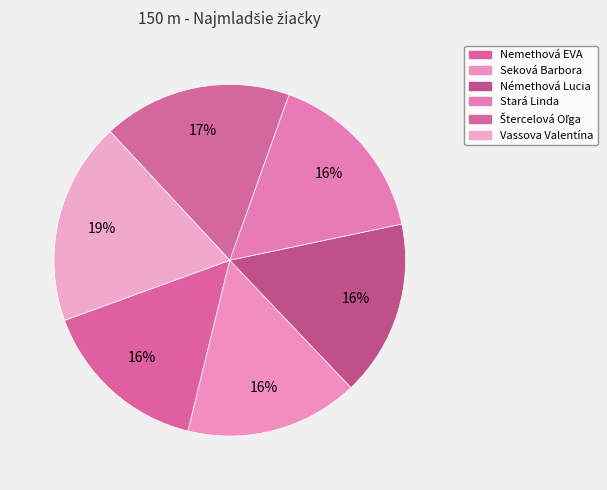

Rank the categories by value from lowest to highest.

Nemethová EVA, Seková Barbora, Némethová Lucia, Stará Linda, Štercelová Oľga, Vassova Valentína